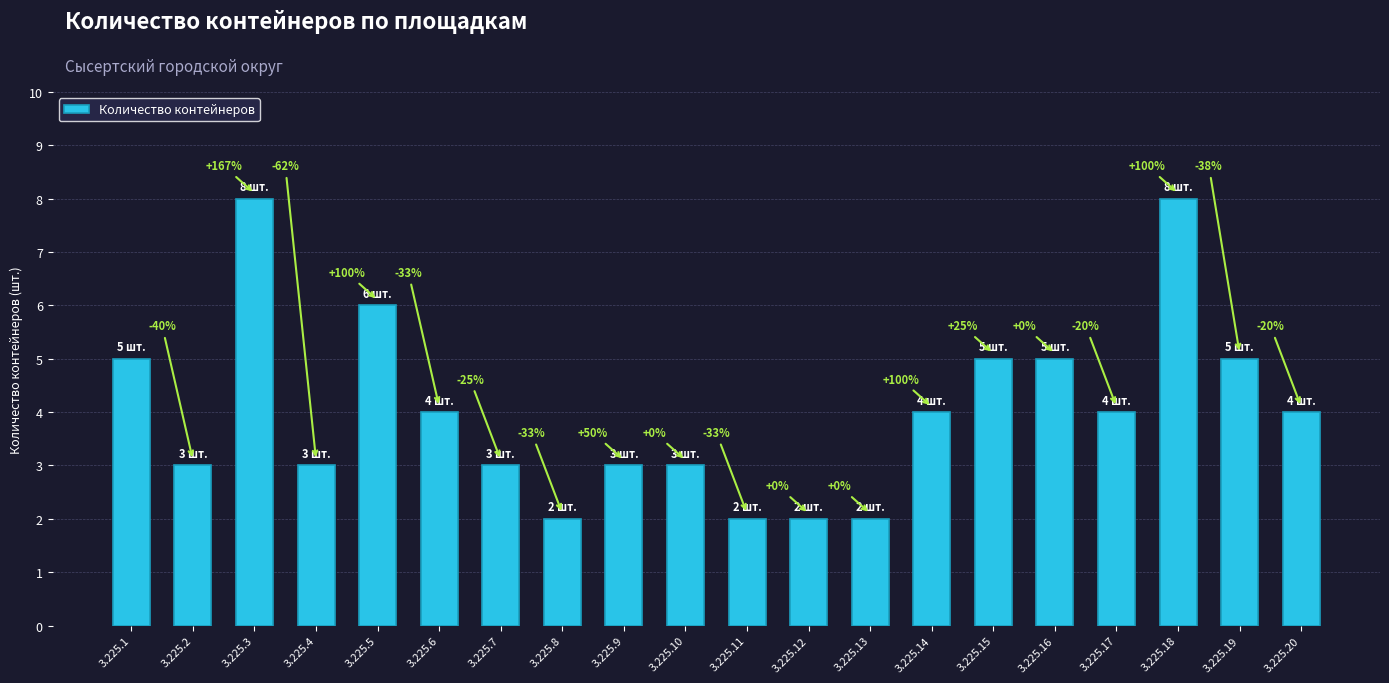

The chart shows a value of 3 at 3.225.4. True or false?

True